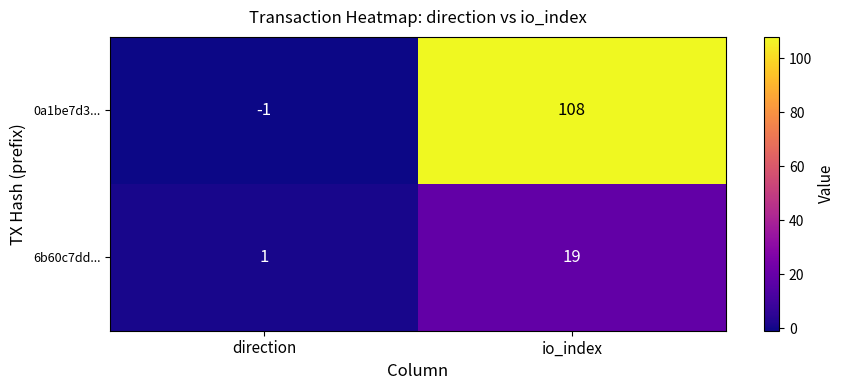

How many positive values does the 0a1be7d3... series have?

1